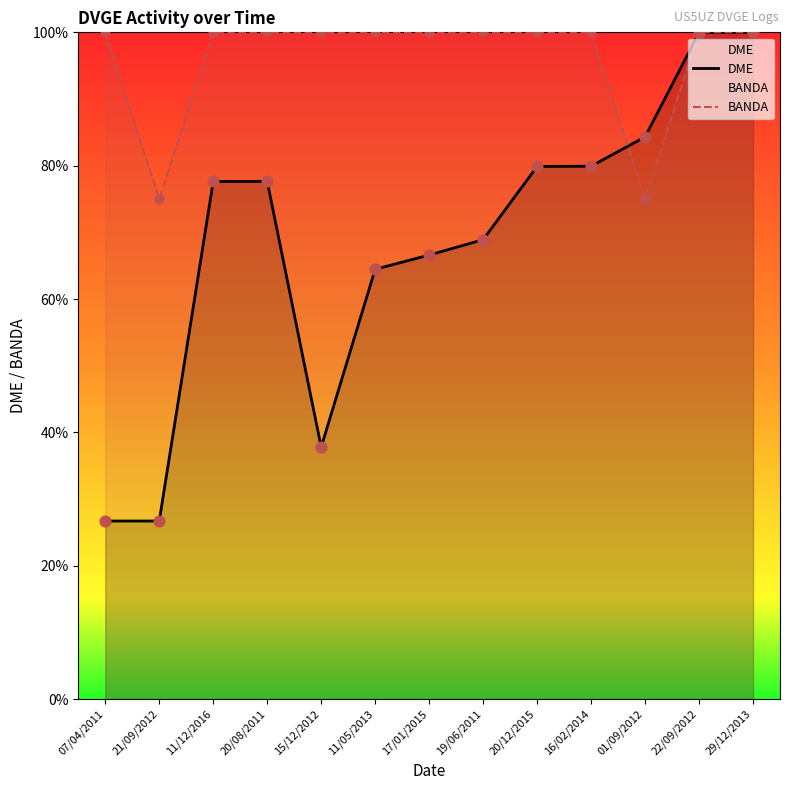

What are all the series names shown in the legend?

DME, BANDA